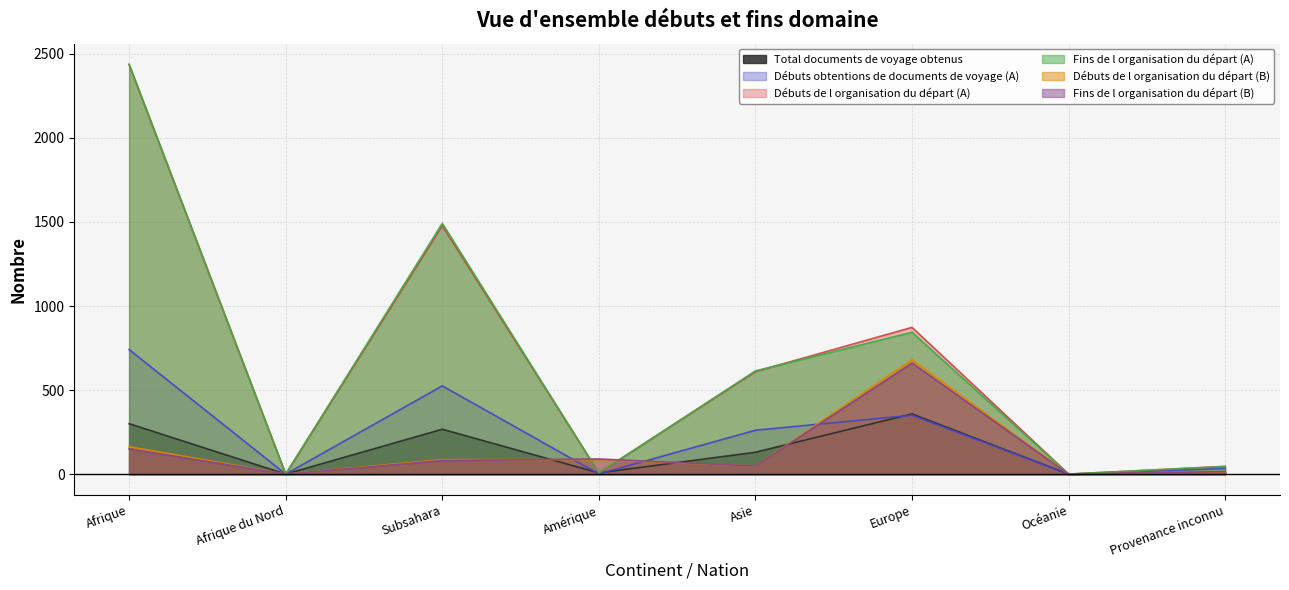

True or false: Débuts de l organisation du départ (B) has a value of 17 at Provenance inconnu.

False